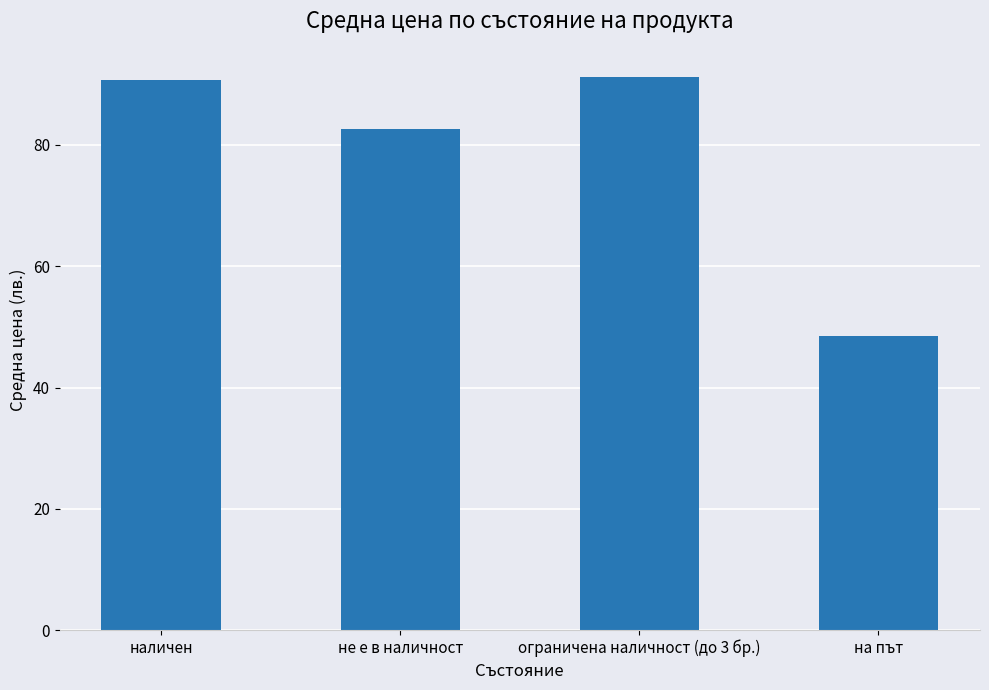

Which has a higher value, ограничена наличност (до 3 бр.) or на път?

ограничена наличност (до 3 бр.)